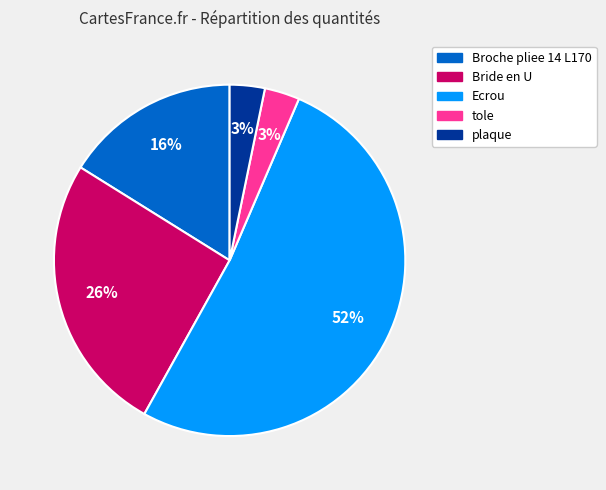

What percentage is the tole slice, to the nearest percent?

3%